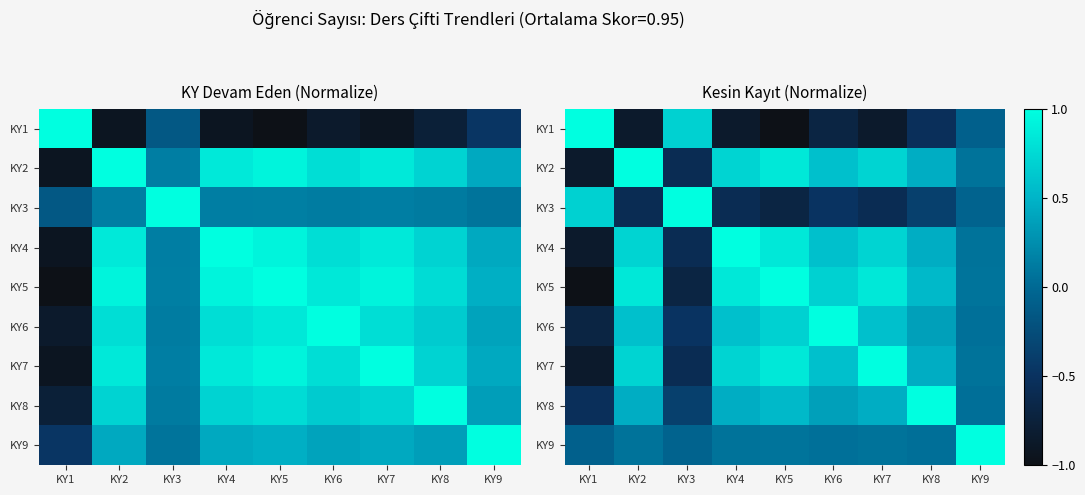

Between KY7 and KY4, which is larger?

KY7